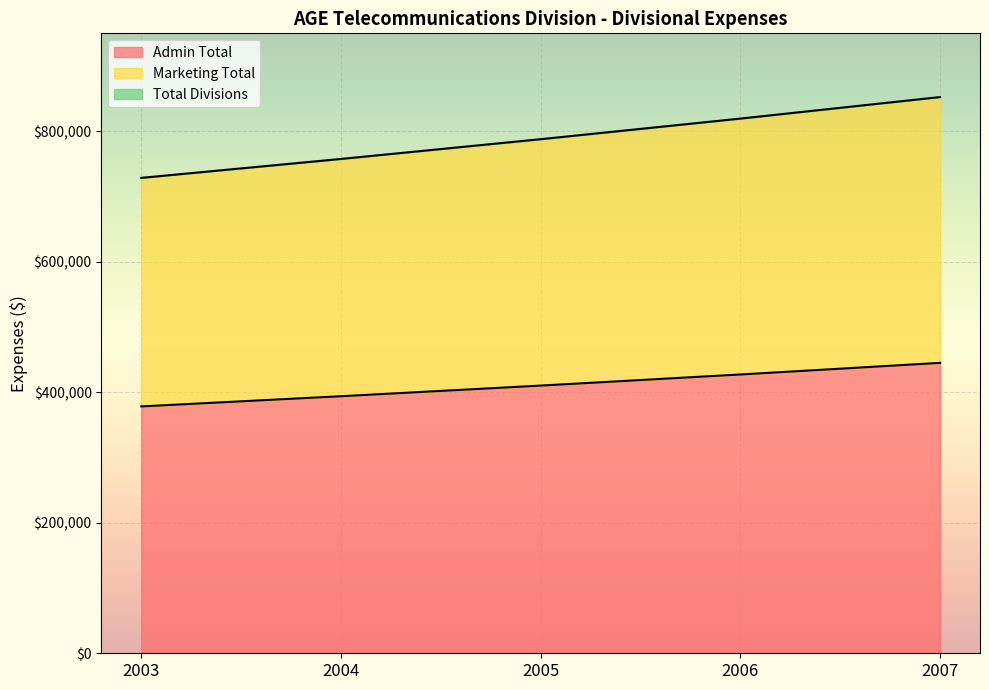

Reading right to left, transcribe all the data shown in this chart.

Admin Total: 445016	427224	410197	393900	378300
Marketing Total: 852351	819356	787798	757538	728540